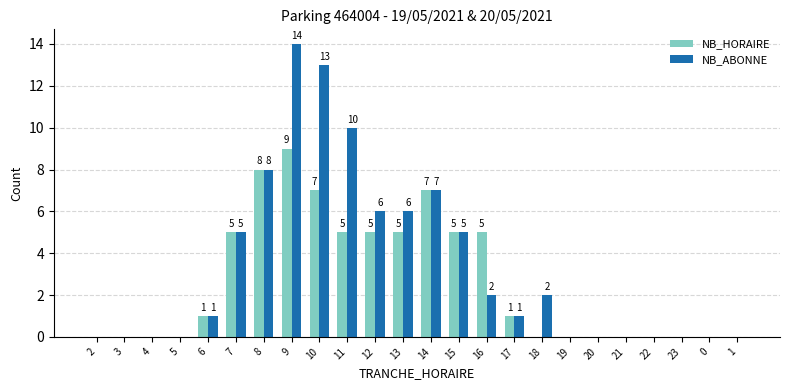

What is the sum of the NB_ABONNE values at 14 and 23?

7